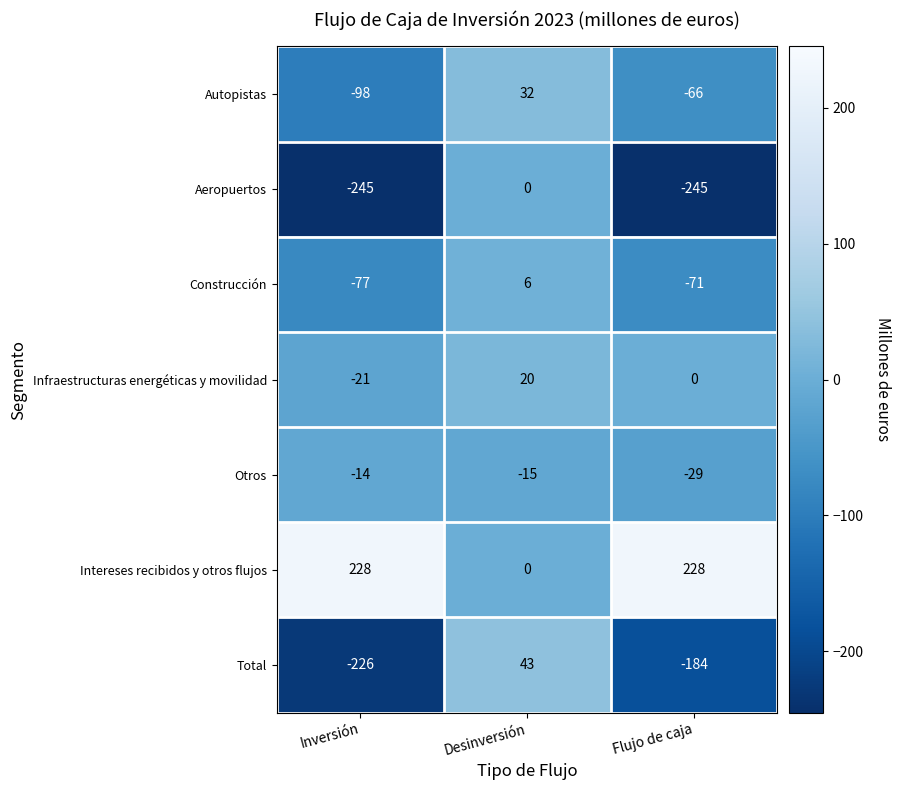

What is the spread (max minus min) of values at Inversión?

473